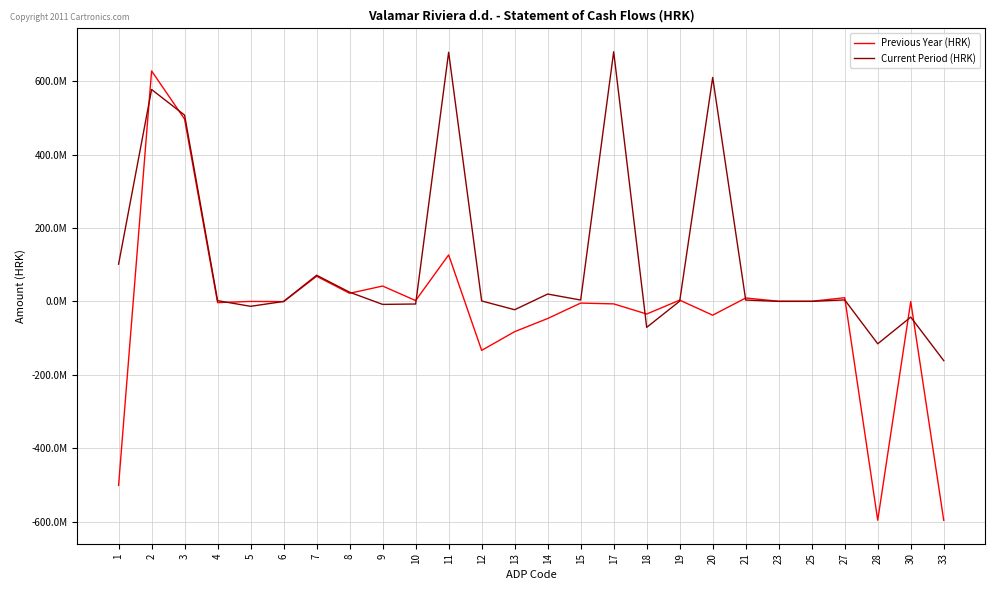

What is the total value across all series at 9?

33821457